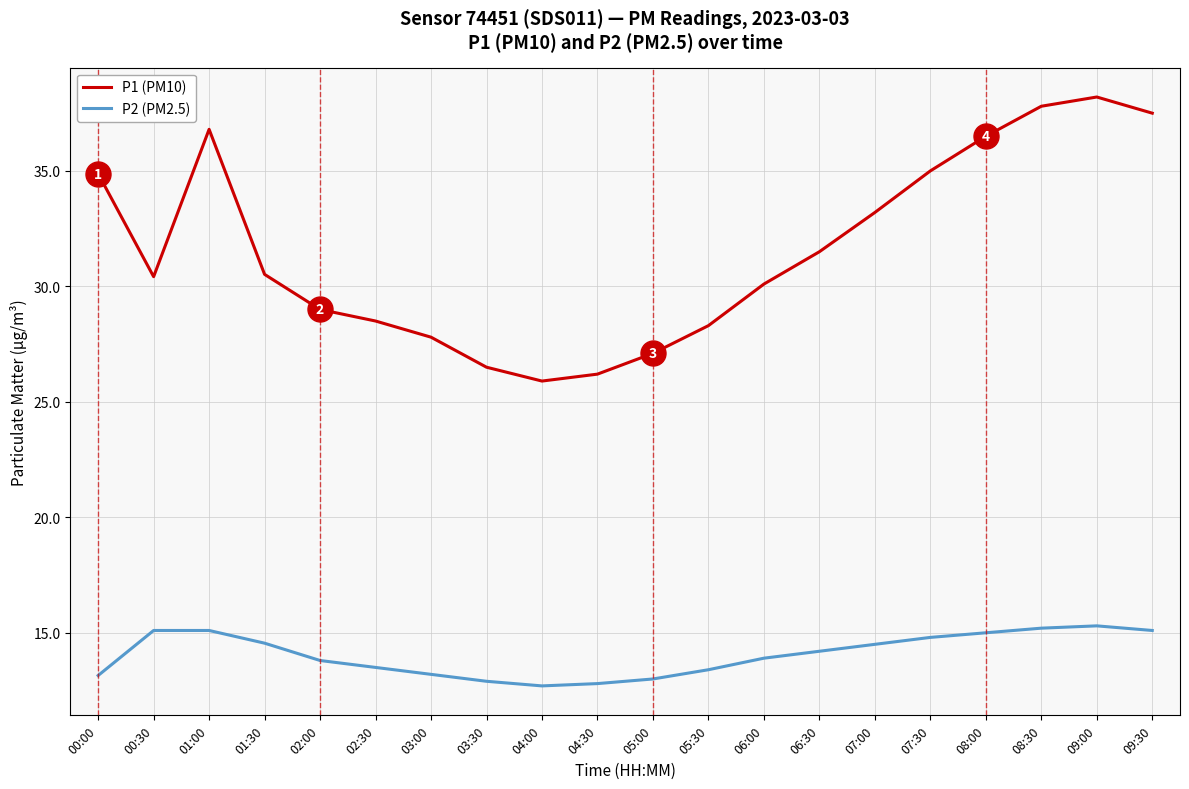

What is the difference between the P1 (PM10) values at 07:00 and 05:00?

6.1